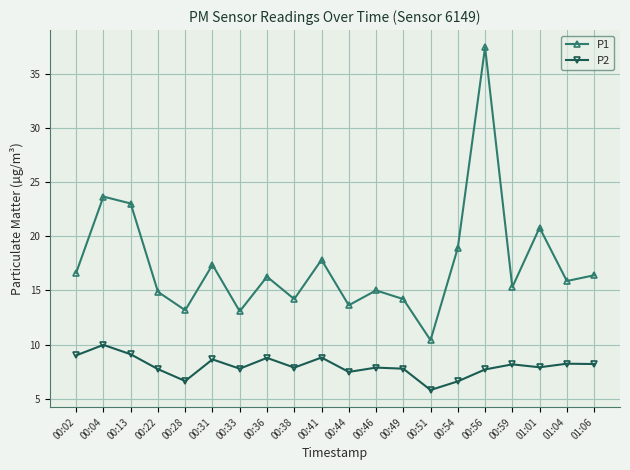

At which category is the sum across all series the highest?

00:56